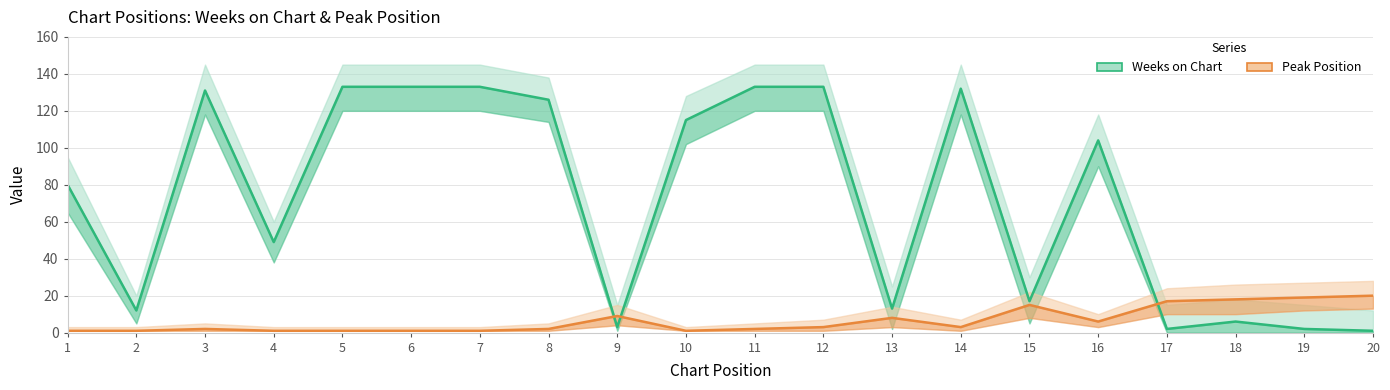

Which series has the largest range (max minus min)?

Weeks on Chart